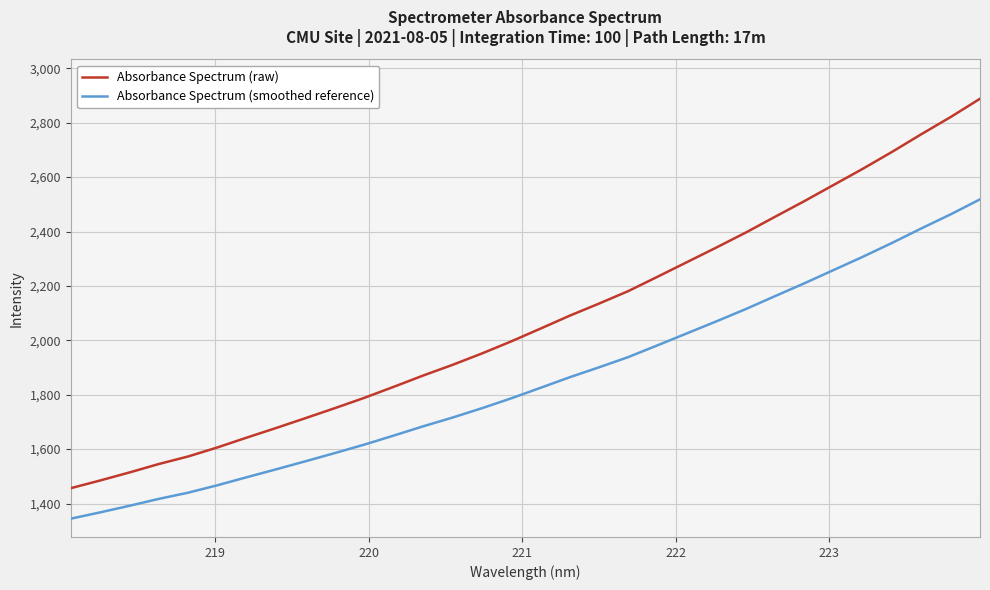

How many lines are shown in the chart?

2